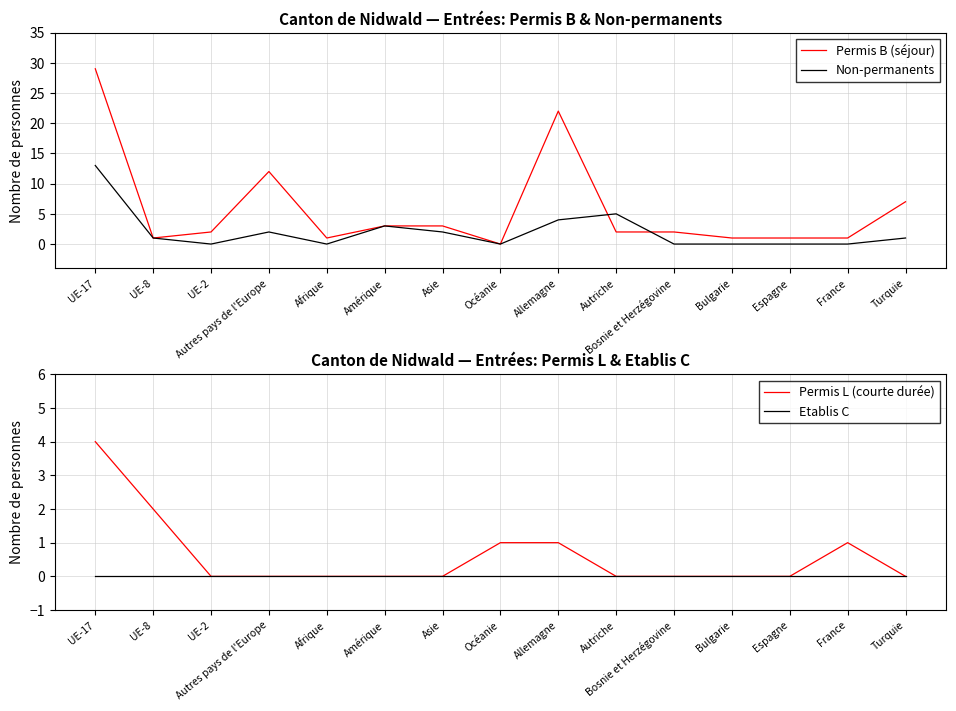

At which label does Permis B (séjour) reach its minimum?

Océanie